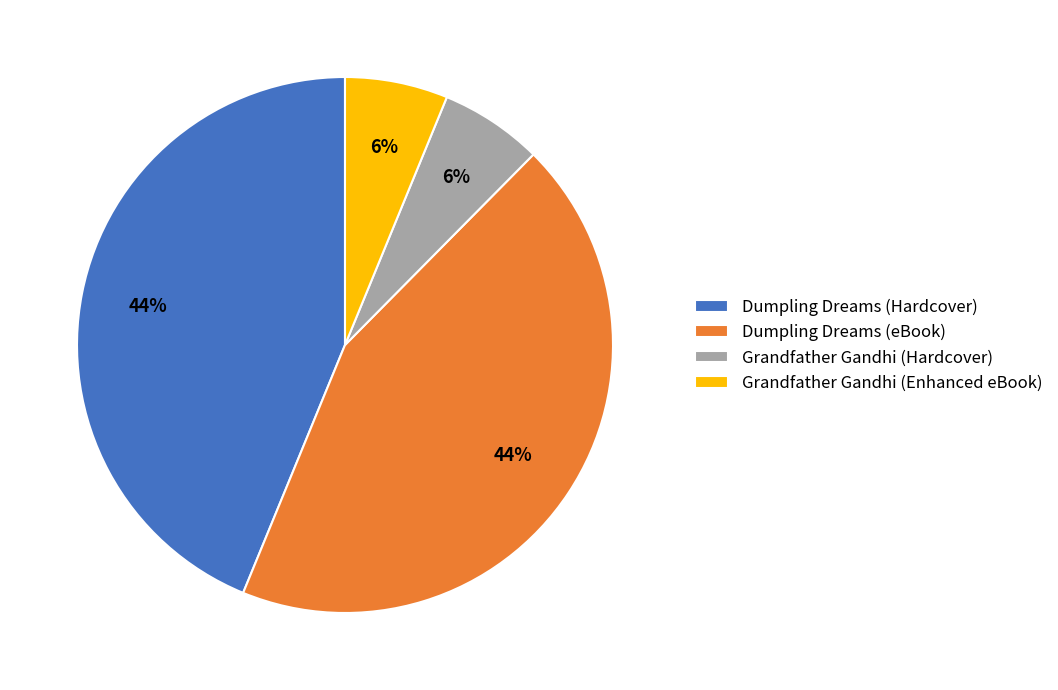

To the nearest percent, what percentage of the pie is Dumpling Dreams (eBook)?

44%